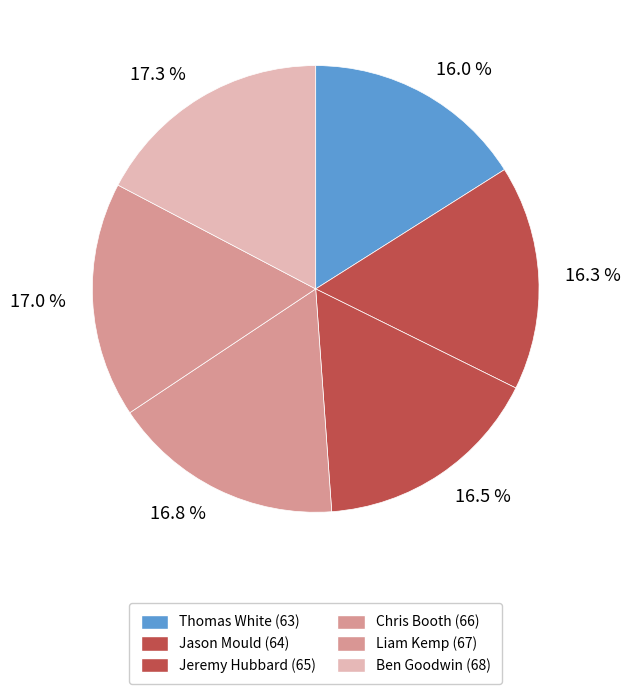

What is the ratio of the value at 17.3 % to the value at 16.5 %?

1.0